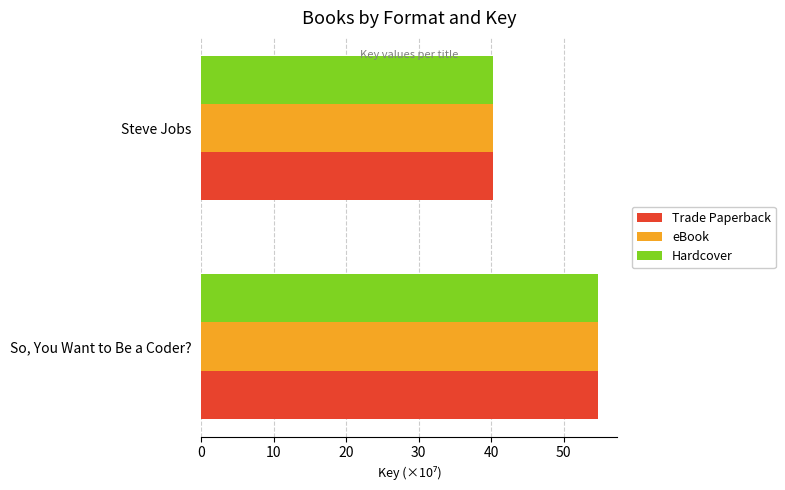

What is the approximate value of eBook at So, You Want to Be a Coder??

54.7